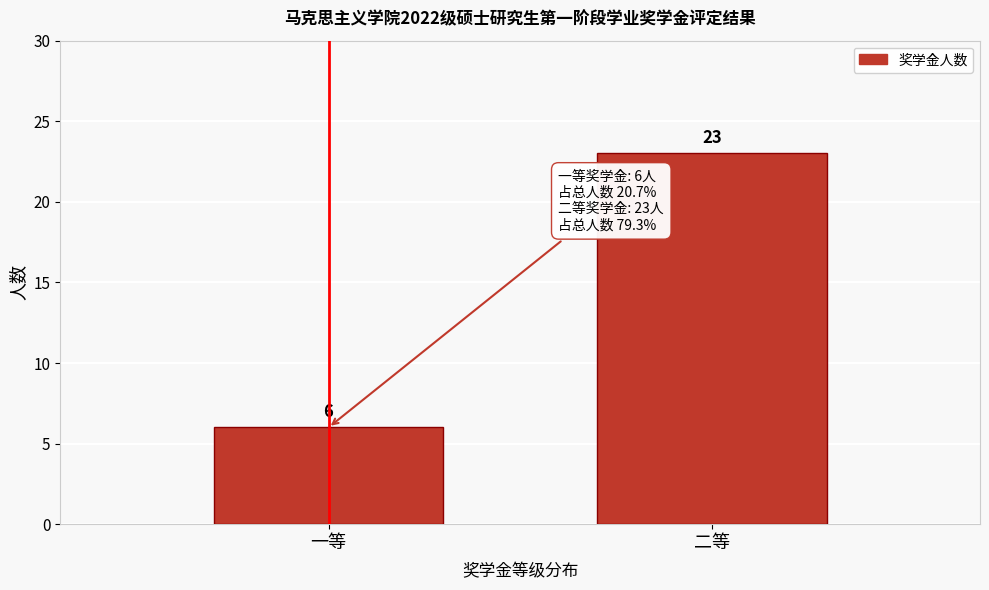

Reading left to right, extract all data points from this chart.

6	23